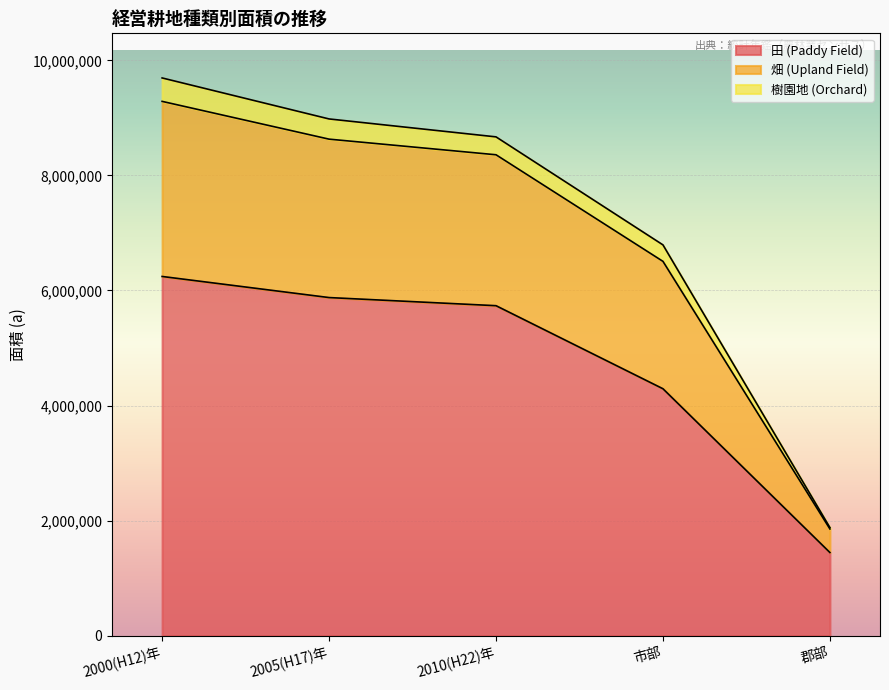

What is the difference between the second highest and minimum values in the 田 (Paddy Field) series?

4432424